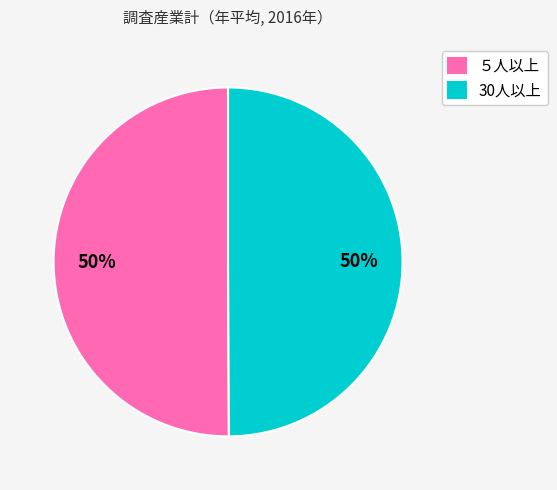

To the nearest percent, what percentage of the pie is ５人以上?

50%